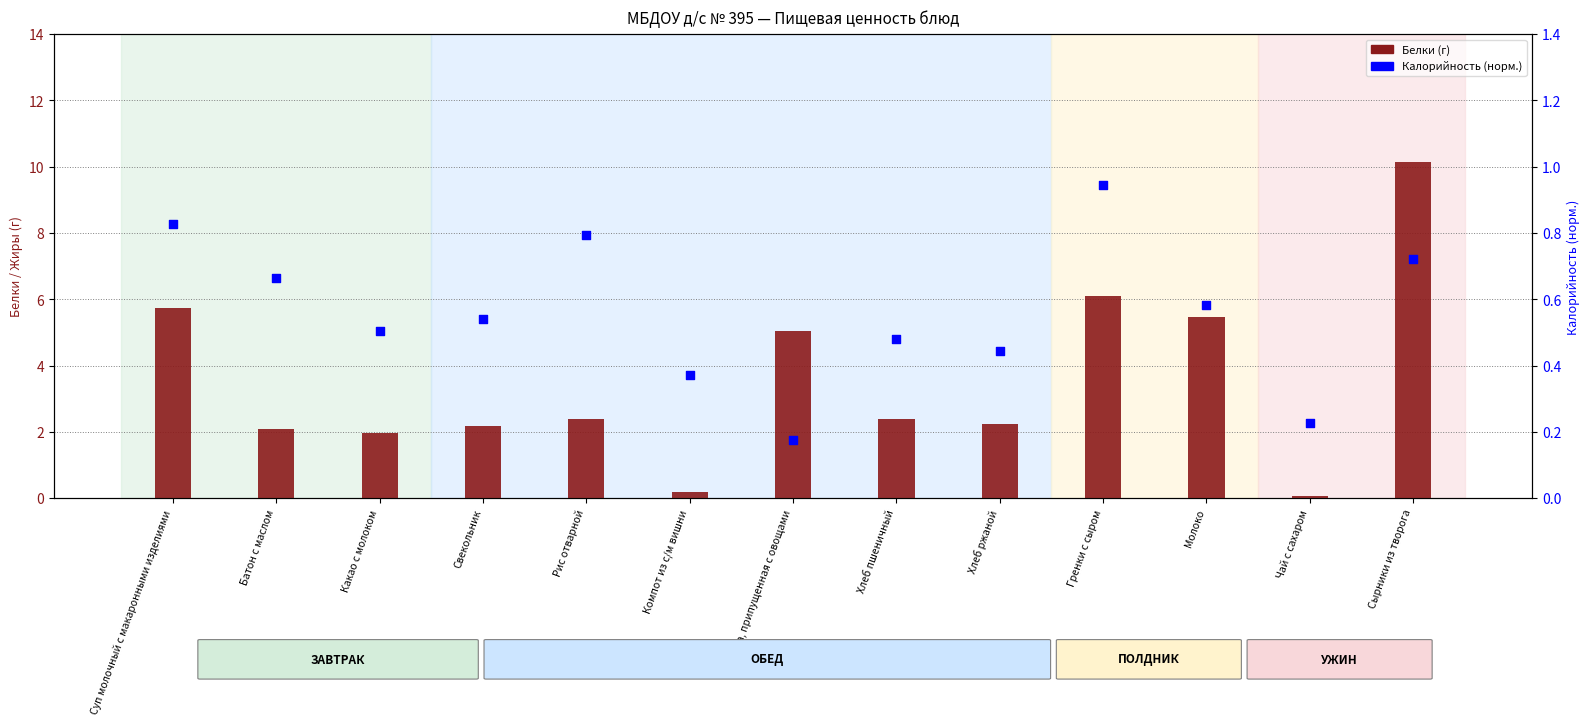

At how many categories does at least one series exceed 1?

11